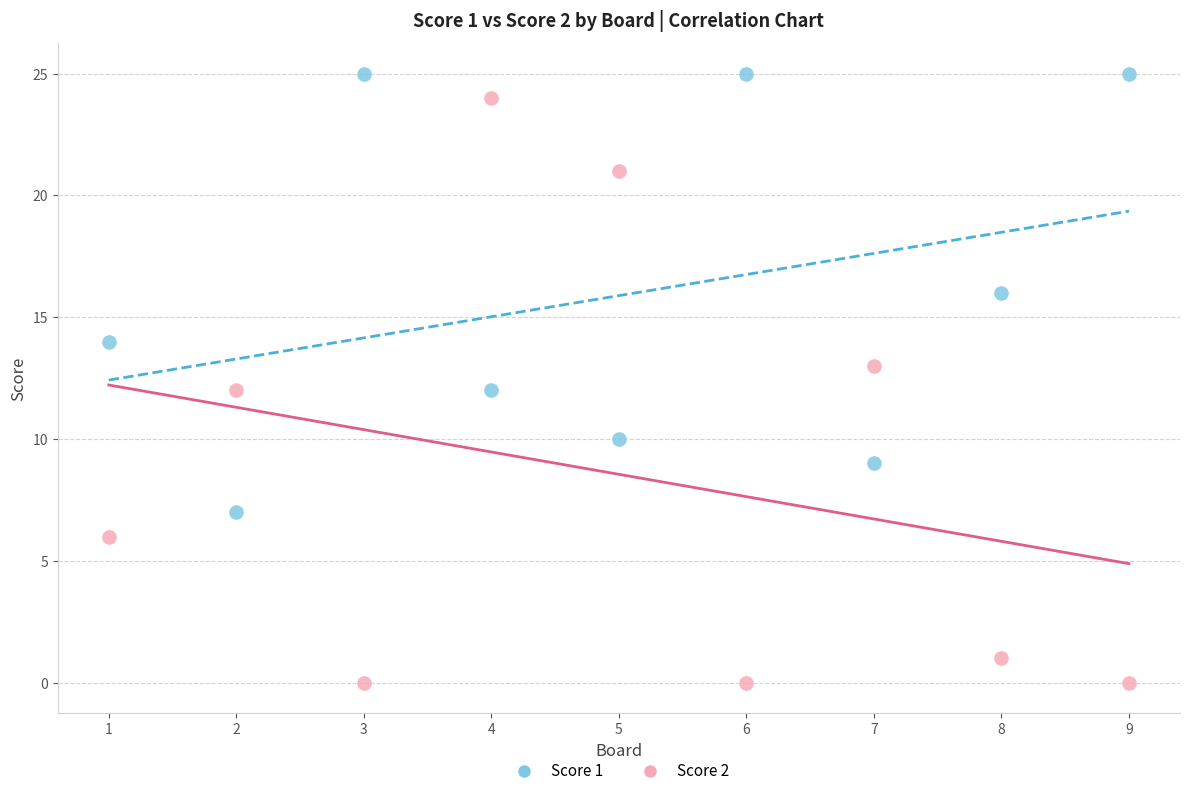

Across all data points, what is the range of Y values (max minus min)?

25